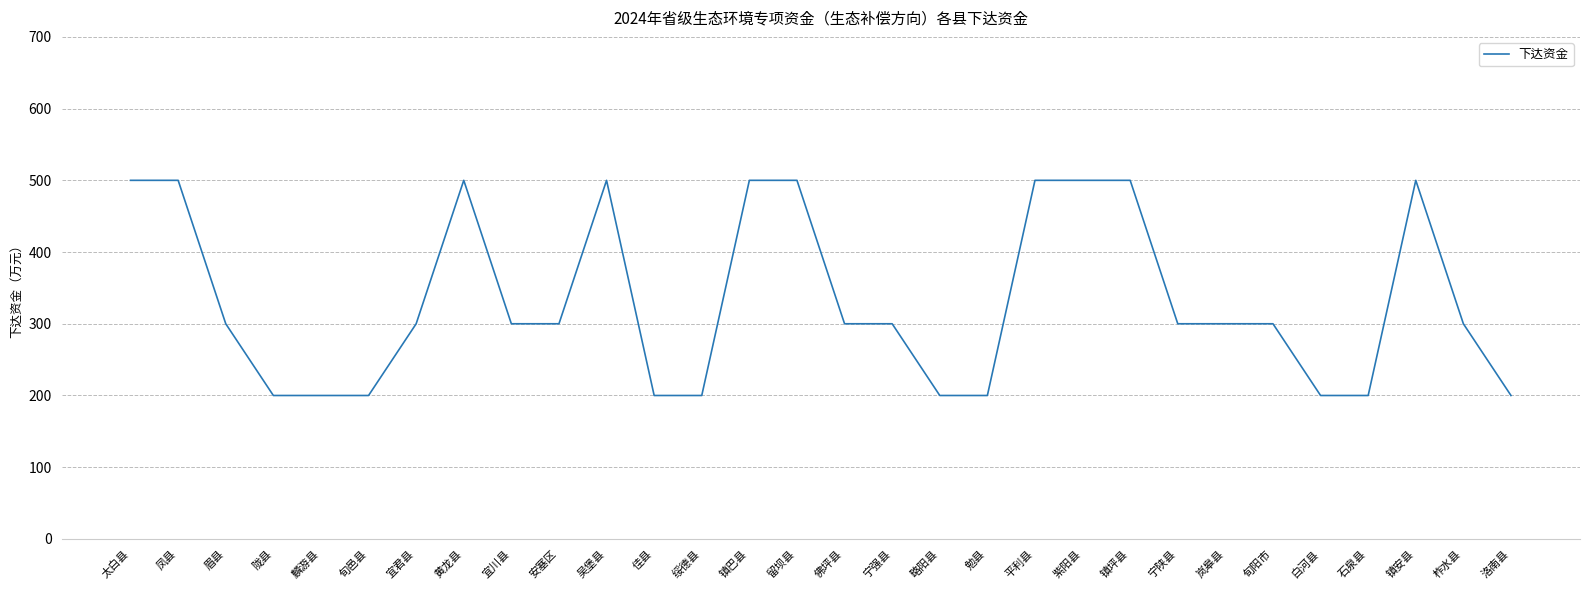

Reading right to left, transcribe all the data shown in this chart.

200	300	500	200	200	300	300	300	500	500	500	200	200	300	300	500	500	200	200	500	300	300	500	300	200	200	200	300	500	500